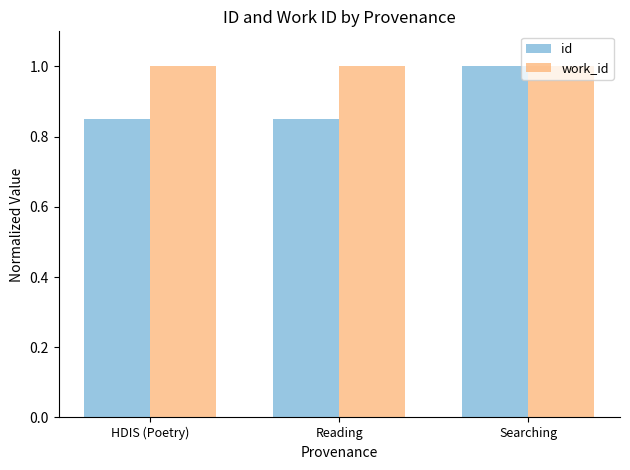

What is the label of the 1st bar from the left?

HDIS (Poetry)